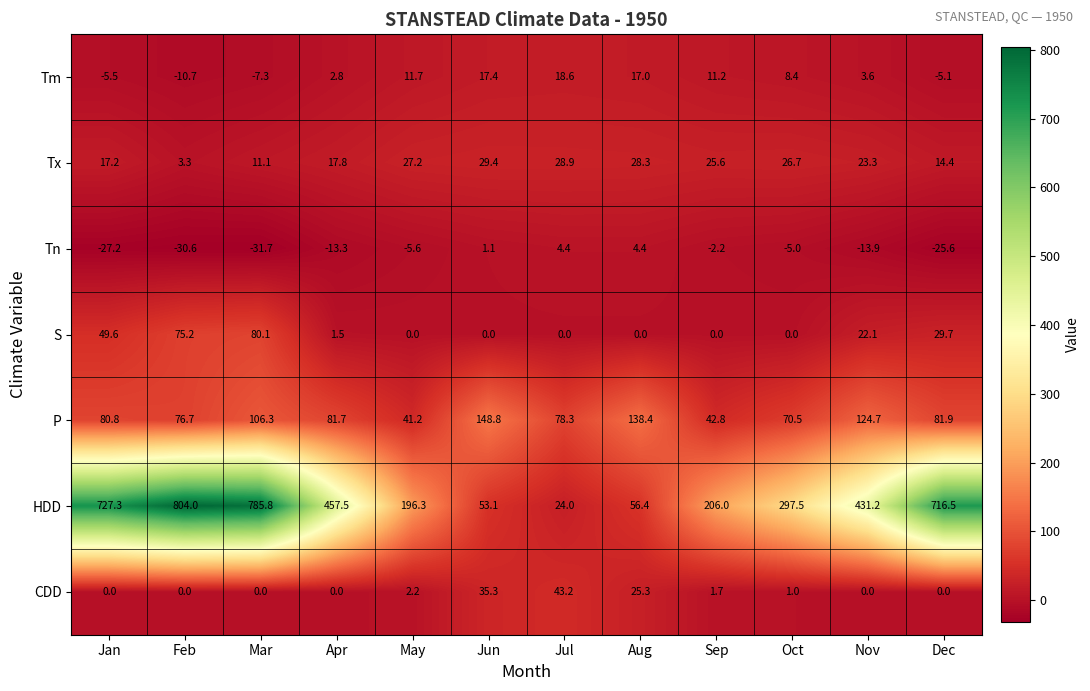

At which category is the sum across all series the highest?

Mar